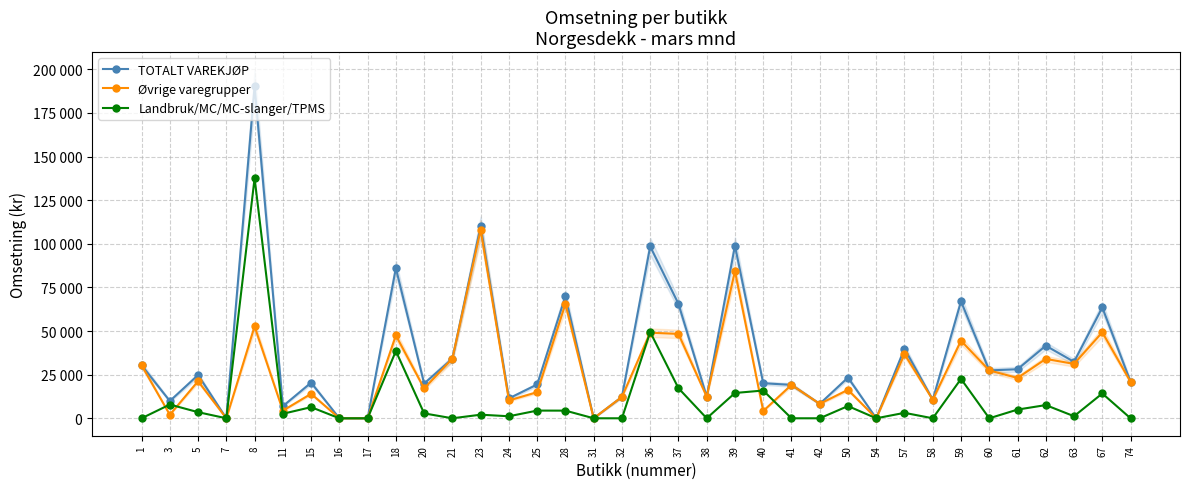

How many lines are shown in the chart?

3